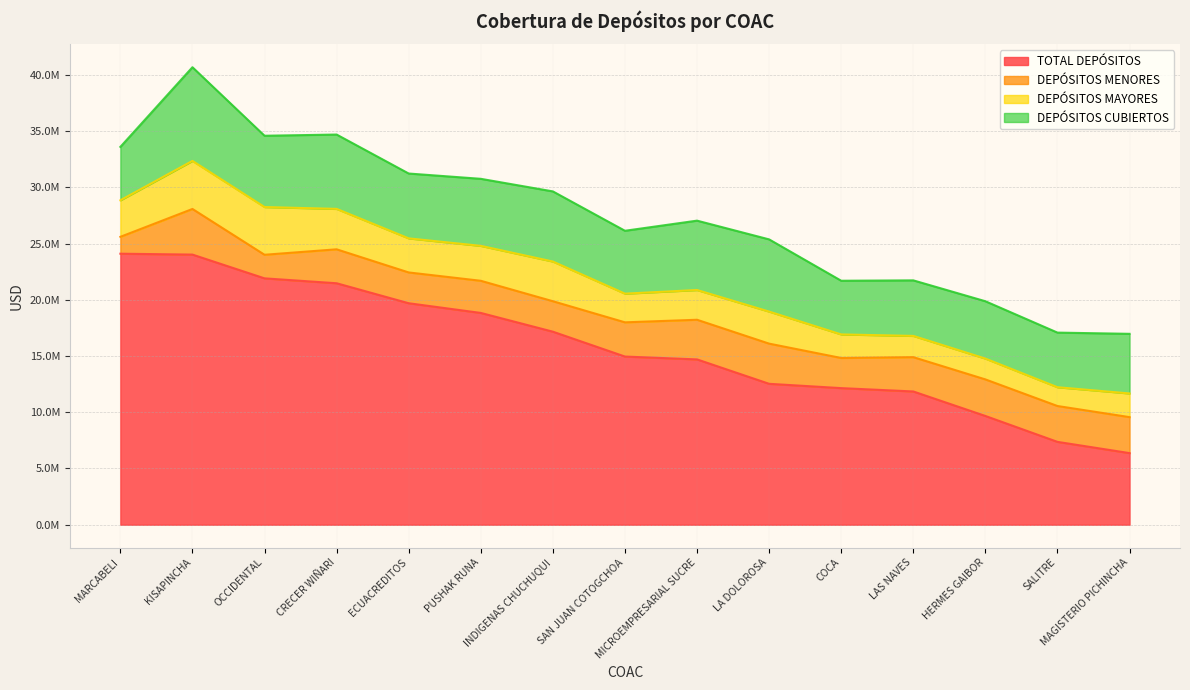

True or false: DEPÓSITOS MAYORES and TOTAL DEPÓSITOS cross at least once.

False